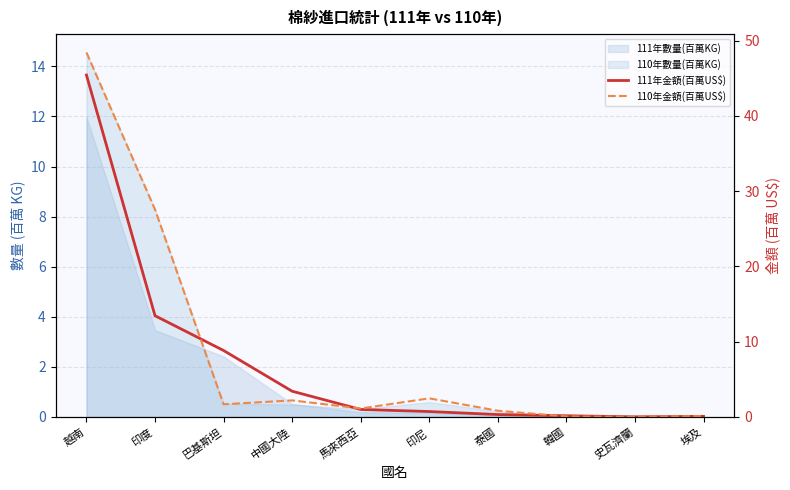

Between 韓國 and 泰國, which is larger?

泰國